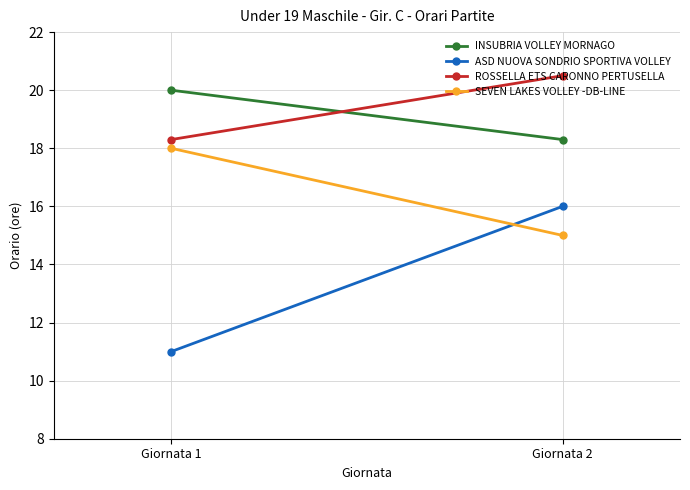

What are all the series names shown in the legend?

INSUBRIA VOLLEY MORNAGO, ASD NUOVA SONDRIO SPORTIVA VOLLEY, ROSSELLA ETS CARONNO PERTUSELLA, SEVEN LAKES VOLLEY -DB-LINE